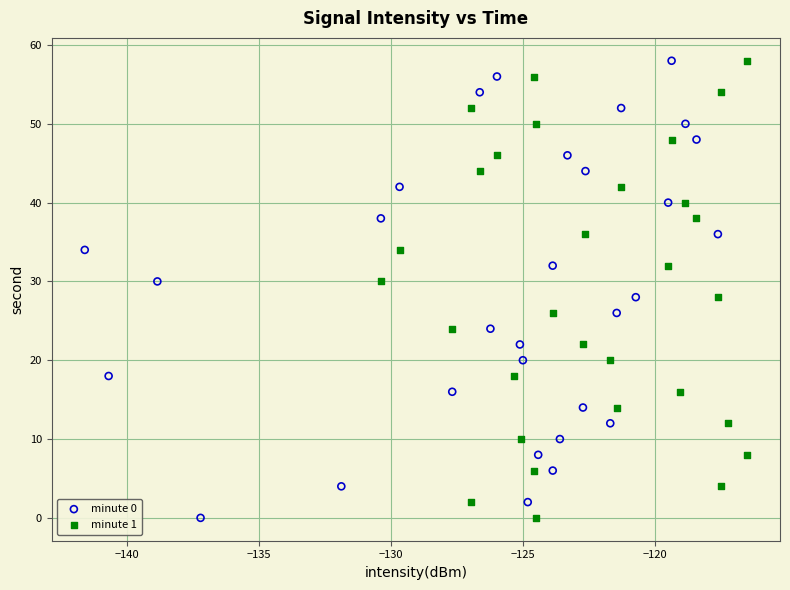

What are all the series names shown in the legend?

minute 0, minute 1